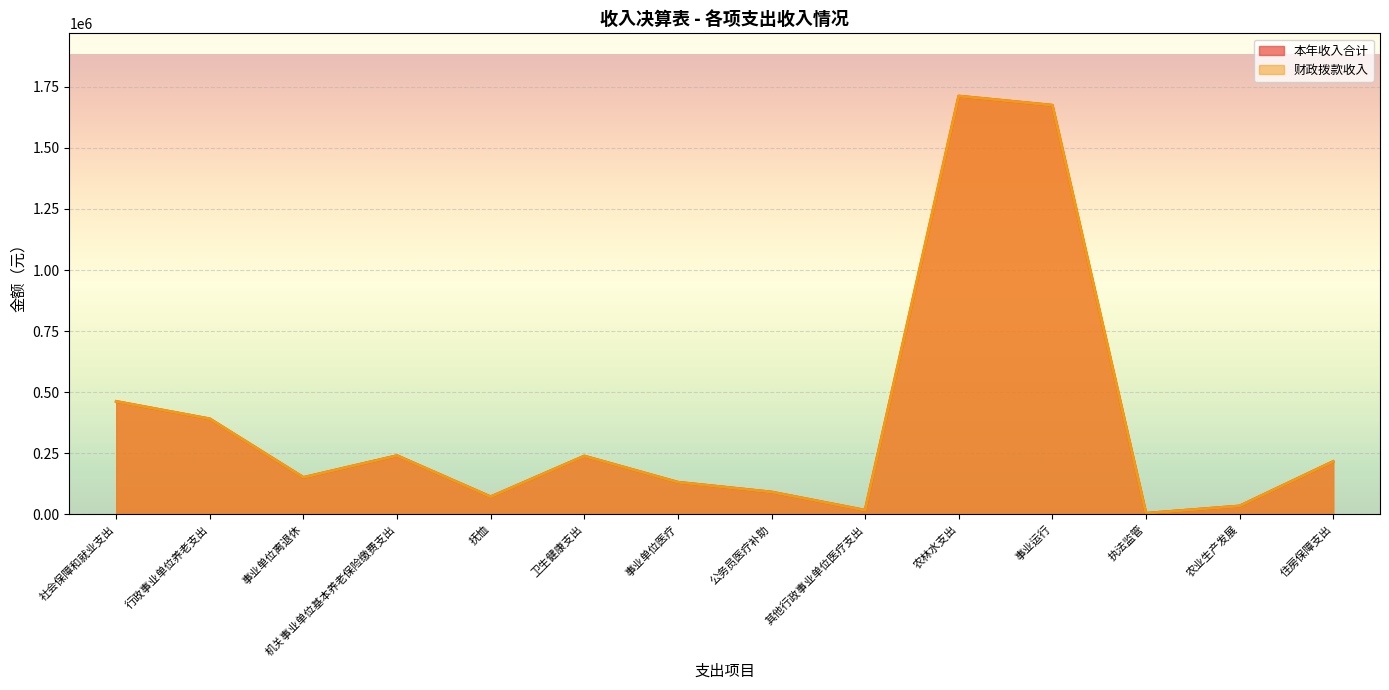

How many lines are shown in the chart?

2